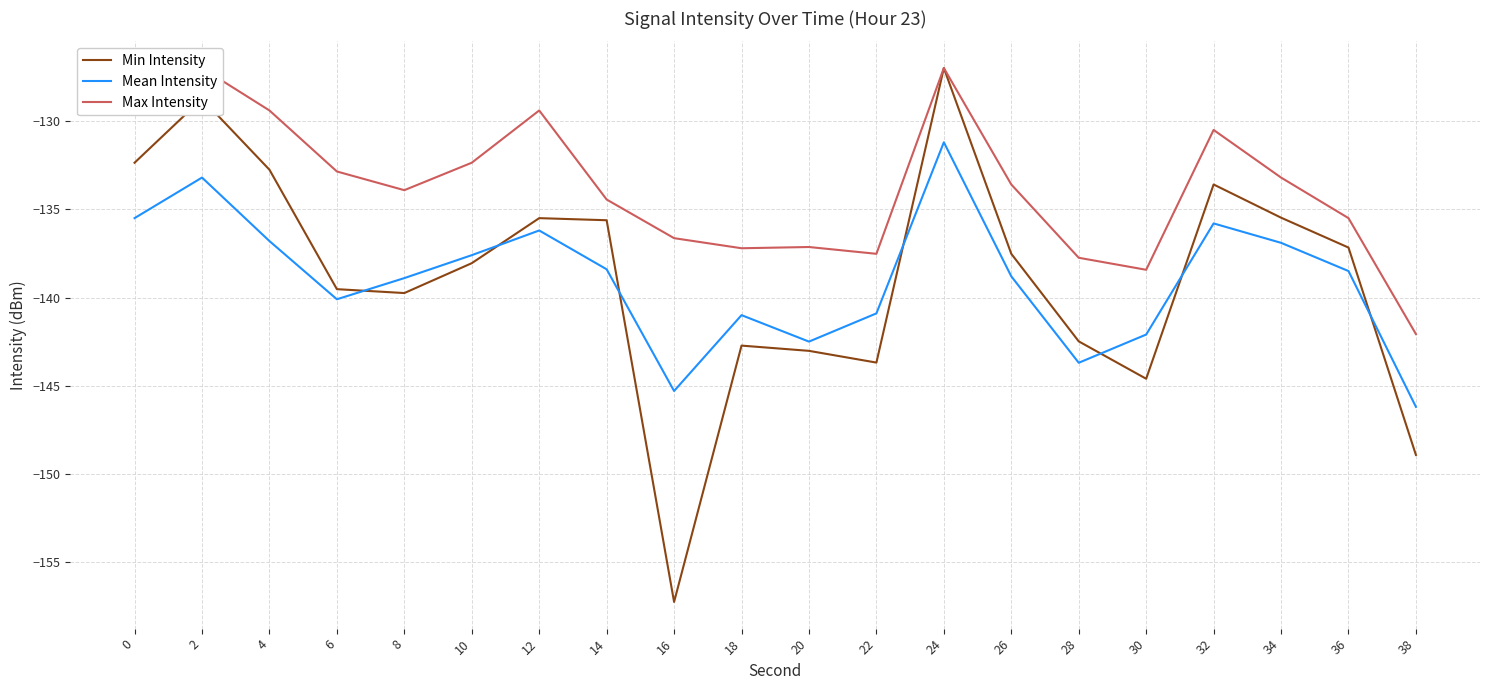

Reading left to right, list all the values displayed in this chart.

Min Intensity: 0=-132.4	2=-128.7	4=-132.8	6=-139.5	8=-139.7	10=-138.1	12=-135.5	14=-135.6	16=-157.3	18=-142.7	20=-143.0	22=-143.7	24=-127.0	26=-137.5	28=-142.5	30=-144.6	32=-133.6	34=-135.5	36=-137.2	38=-148.9
Mean Intensity: 0=-135.5	2=-133.2	4=-136.8	6=-140.1	8=-138.9	10=-137.6	12=-136.2	14=-138.4	16=-145.3	18=-141.0	20=-142.5	22=-140.9	24=-131.2	26=-138.8	28=-143.7	30=-142.1	32=-135.8	34=-136.9	36=-138.5	38=-146.2
Max Intensity: 0=-128.7	2=-127.0	4=-129.4	6=-132.9	8=-133.9	10=-132.4	12=-129.4	14=-134.4	16=-136.6	18=-137.2	20=-137.1	22=-137.5	24=-127.0	26=-133.6	28=-137.7	30=-138.4	32=-130.5	34=-133.2	36=-135.5	38=-142.1